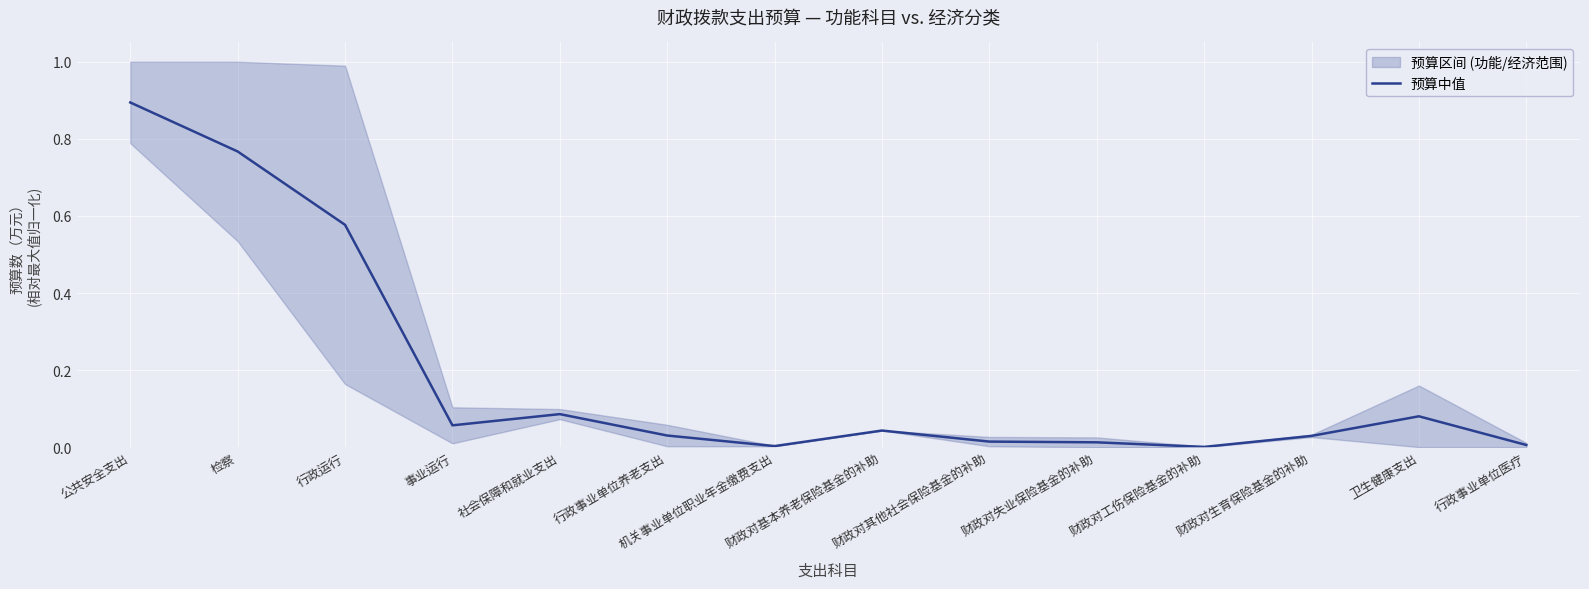

How many lines are shown in the chart?

1